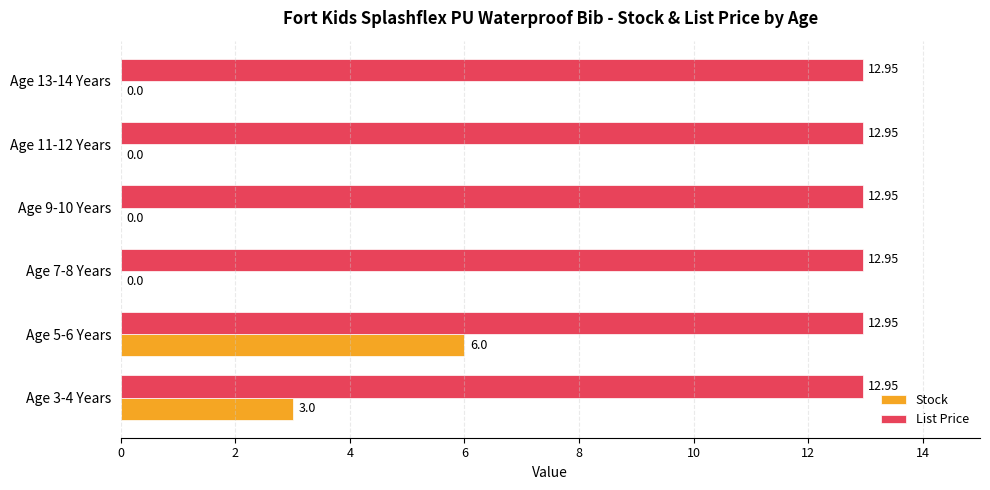

Is the value of List Price at Age 11-12 Years greater than the value of Stock at Age 7-8 Years?

Yes